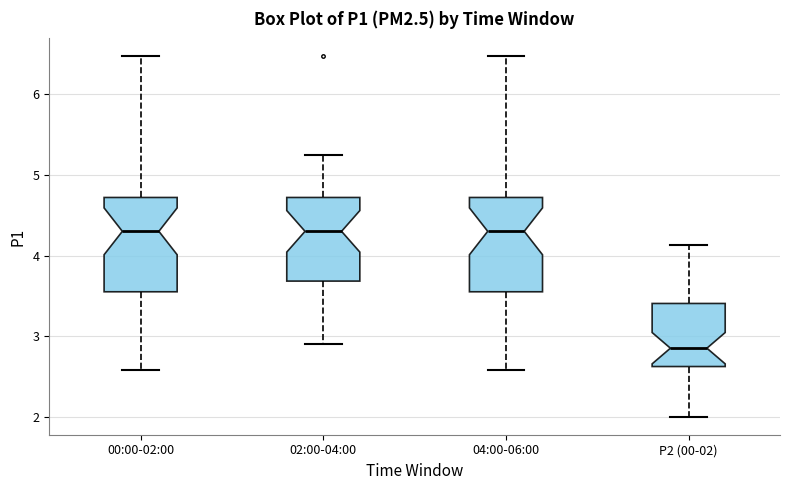

Reading left to right, transcribe this box plot: for each box, give where its median line is, the range the box spans, and where its two whiskers end, as read against the y-axis. The values are not printed on the chart, so give them approximately, as read against the axis.

00:00-02:00: median 4.3, box 3.6 to 4.7, whiskers 2.6 to 6.5
02:00-04:00: median 4.3, box 3.7 to 4.7, whiskers 2.9 to 5.3
04:00-06:00: median 4.3, box 3.6 to 4.7, whiskers 2.6 to 6.5
P2 (00-02): median 2.9, box 2.6 to 3.4, whiskers 2.0 to 4.1